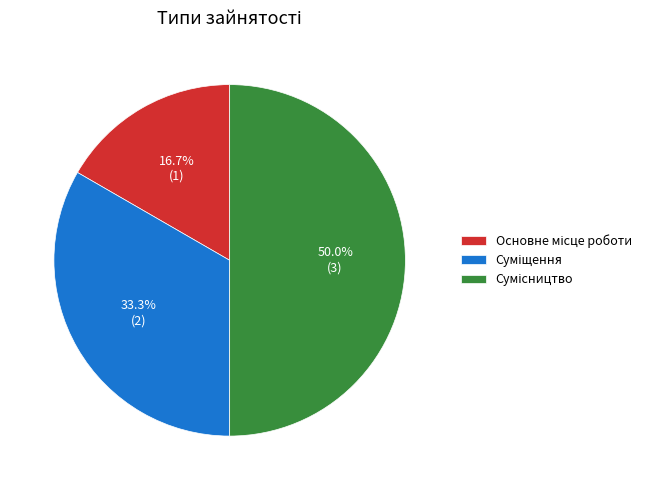

How many segments does this pie chart have?

3